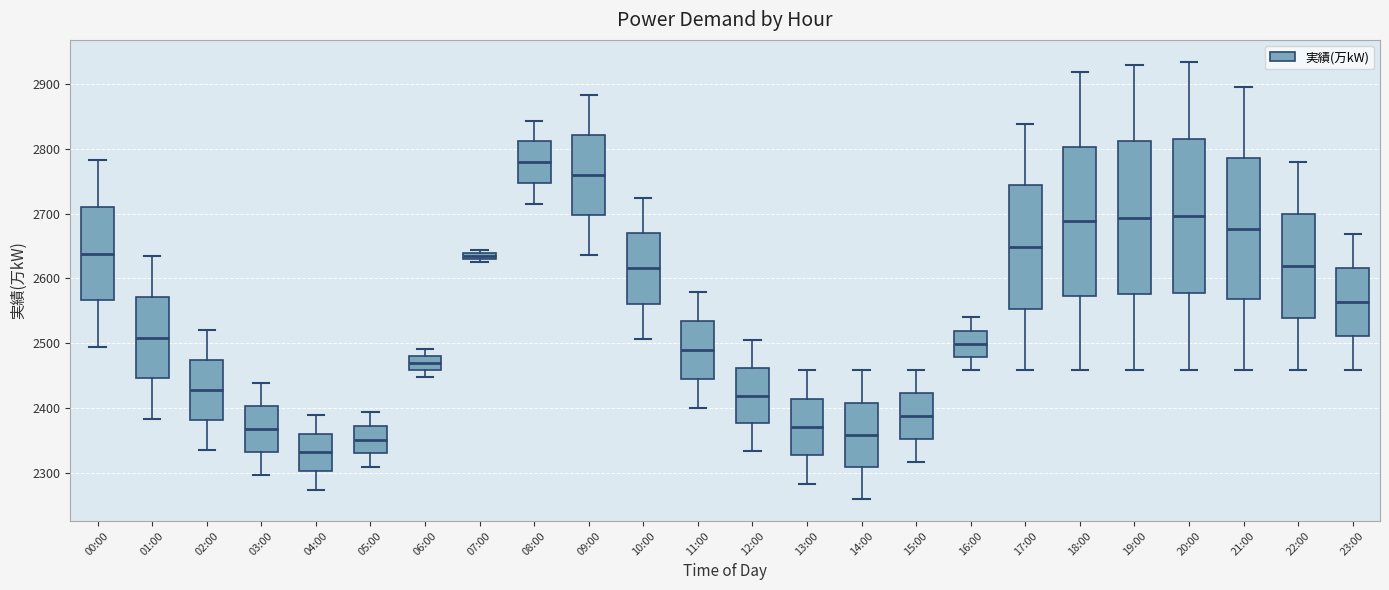

Where is the lower edge of the box for 16:00 on the y-axis? The values are not printed on the chart, so give them approximately, as read against the axis.

2480